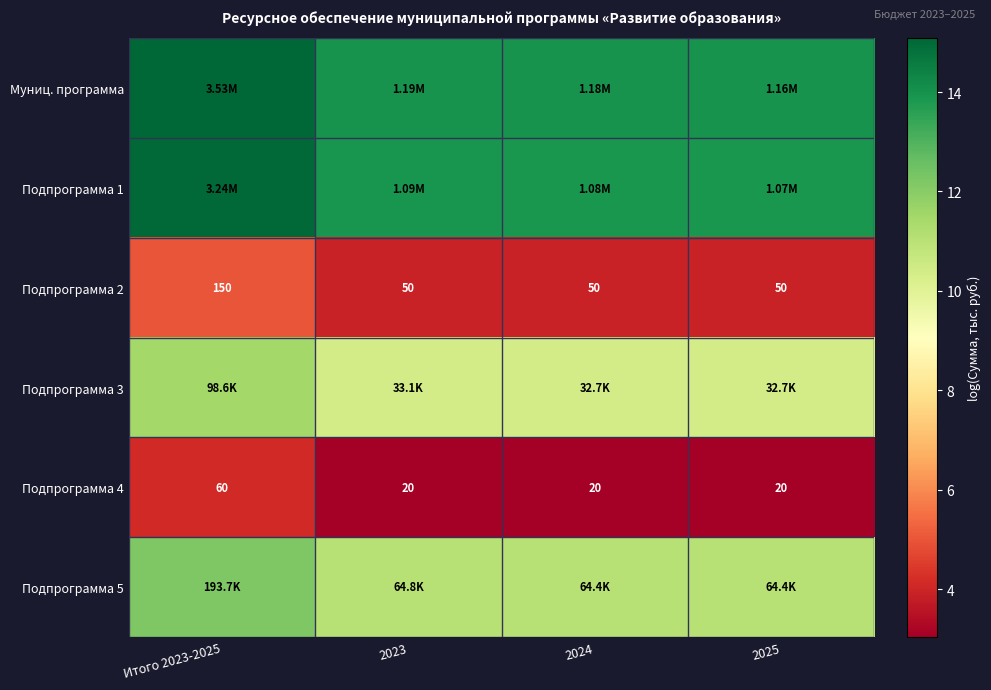

Is the value of Подпрограмма 4 at 2023 greater than the value of Подпрограмма 2 at 2024?

No